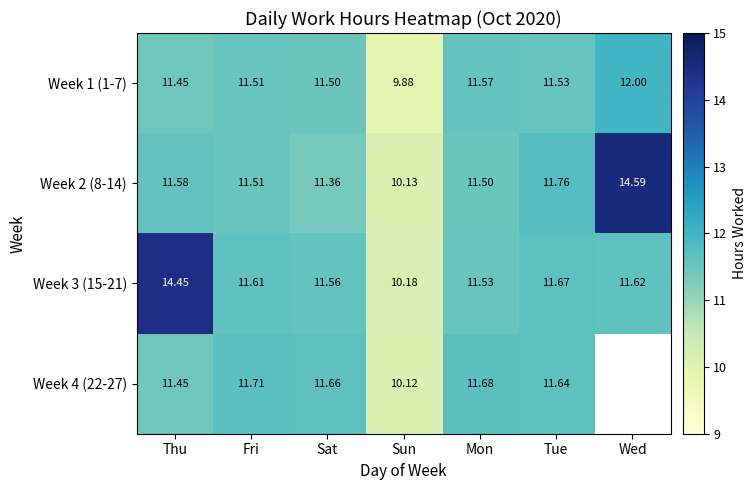

Where is Week 3 (15-21) nearest to the value 12?

Tue